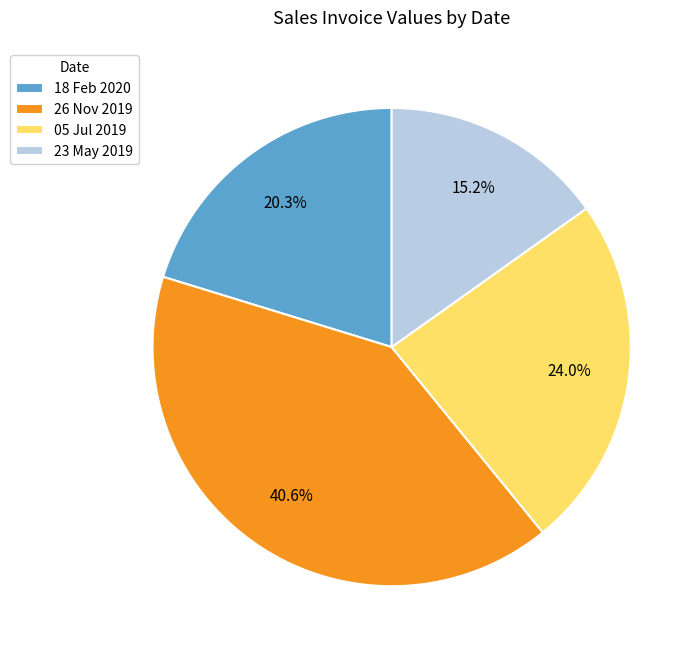

To the nearest percent, what is the difference between the 05 Jul 2019 and 18 Feb 2020 slice percentages?

4%